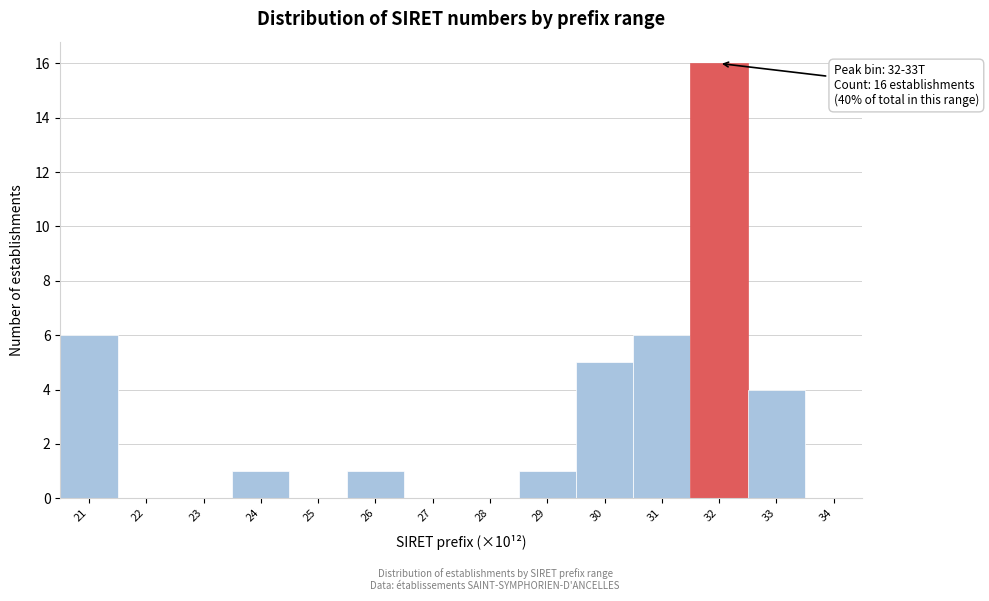

Reading left to right, transcribe all the data shown in this chart.

21=6	22=0	23=0	24=1	25=0	26=1	27=0	28=0	29=1	30=5	31=6	32=16	33=4	34=0